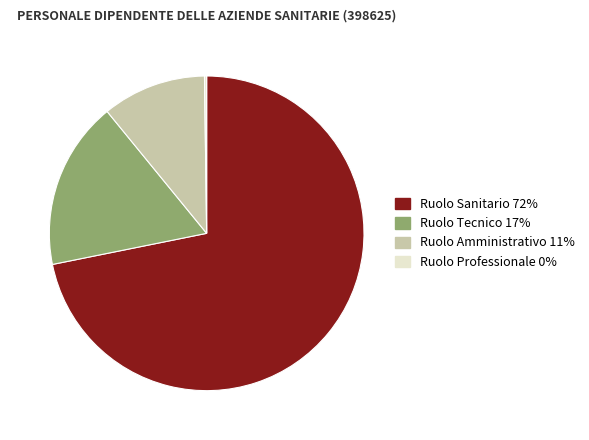

Combined, do Ruolo Amministrativo and Ruolo Sanitario account for over 50%?

Yes